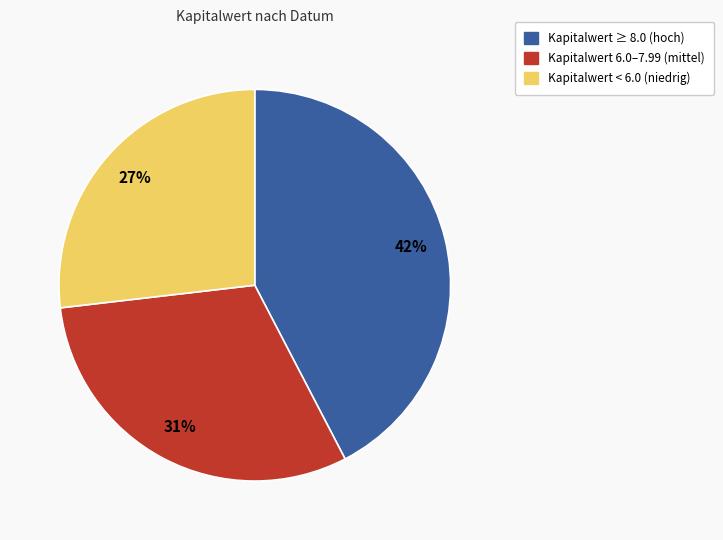

What percentage is the Kapitalwert < 6.0 (niedrig) slice, to the nearest percent?

27%